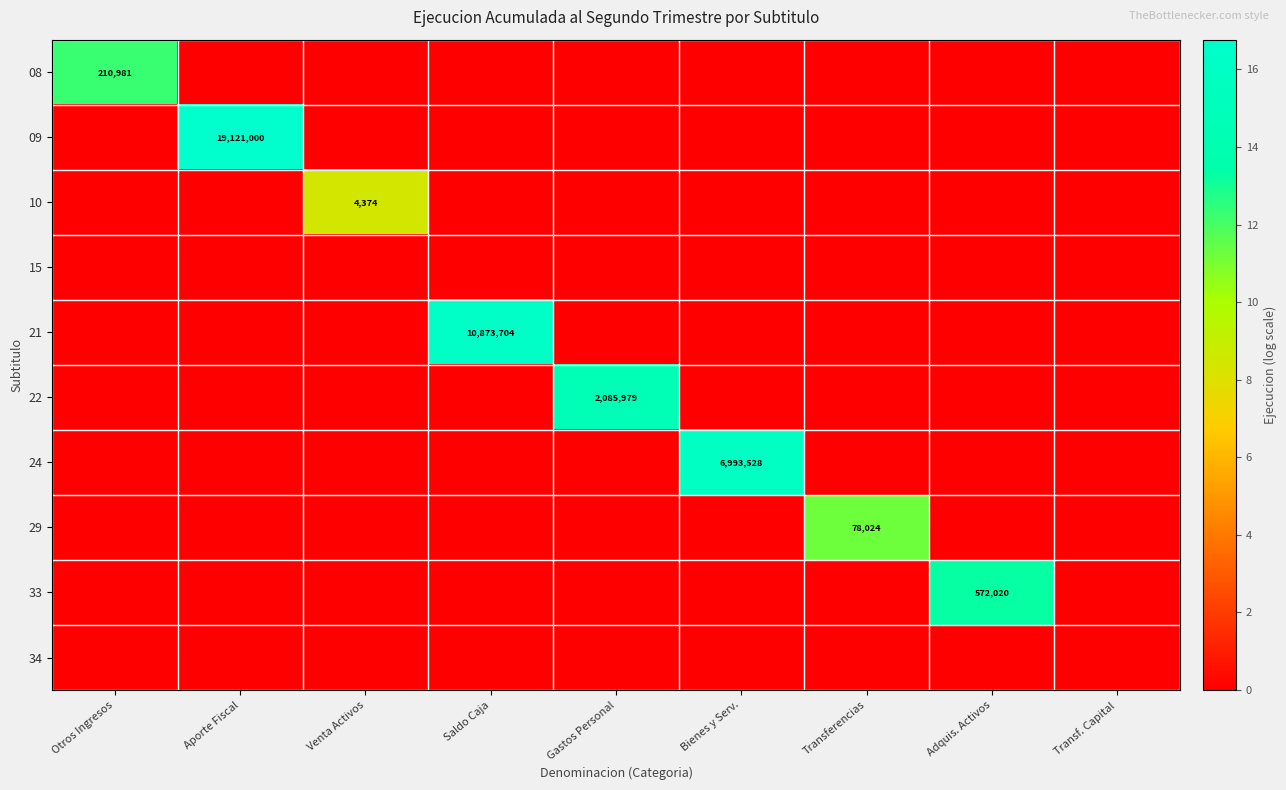

List the labels in order of 22 value, smallest first.

Otros Ingresos, Aporte Fiscal, Venta Activos, Saldo Caja, Bienes y Serv., Transferencias, Adquis. Activos, Transf. Capital, Gastos Personal